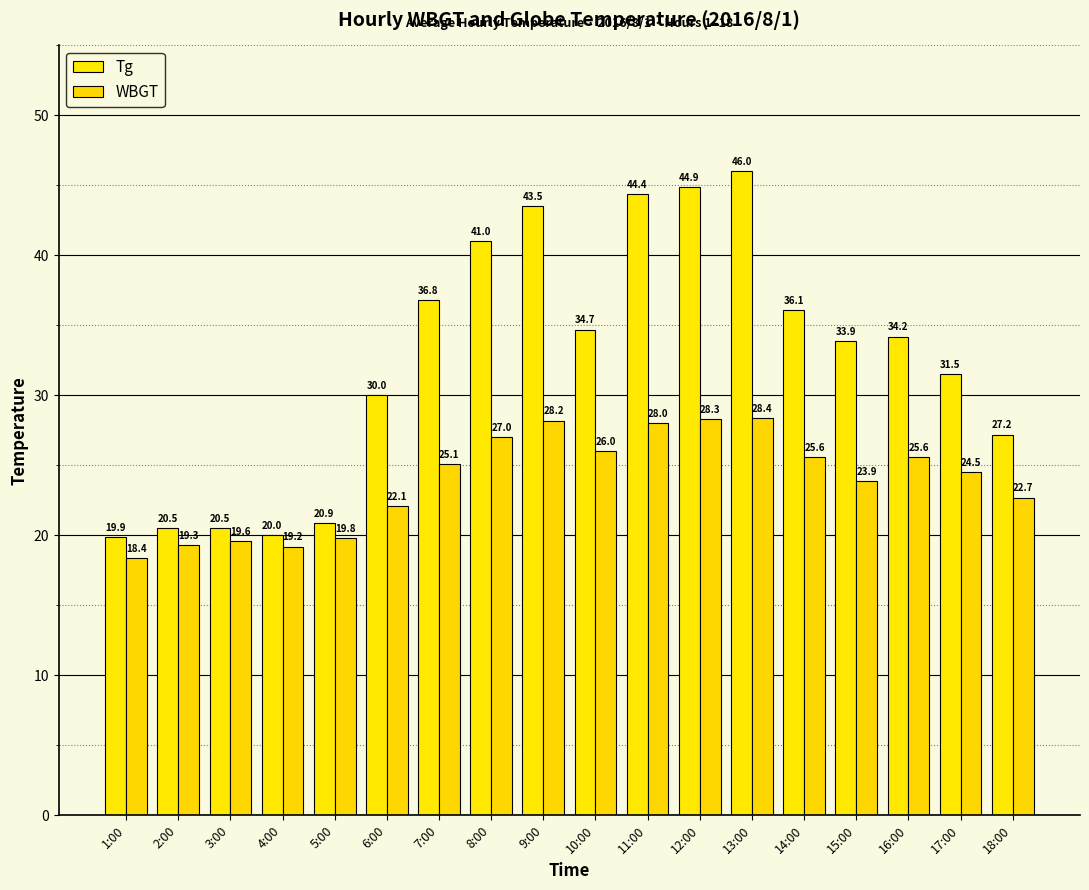

Which series has the largest total across all categories?

Tg